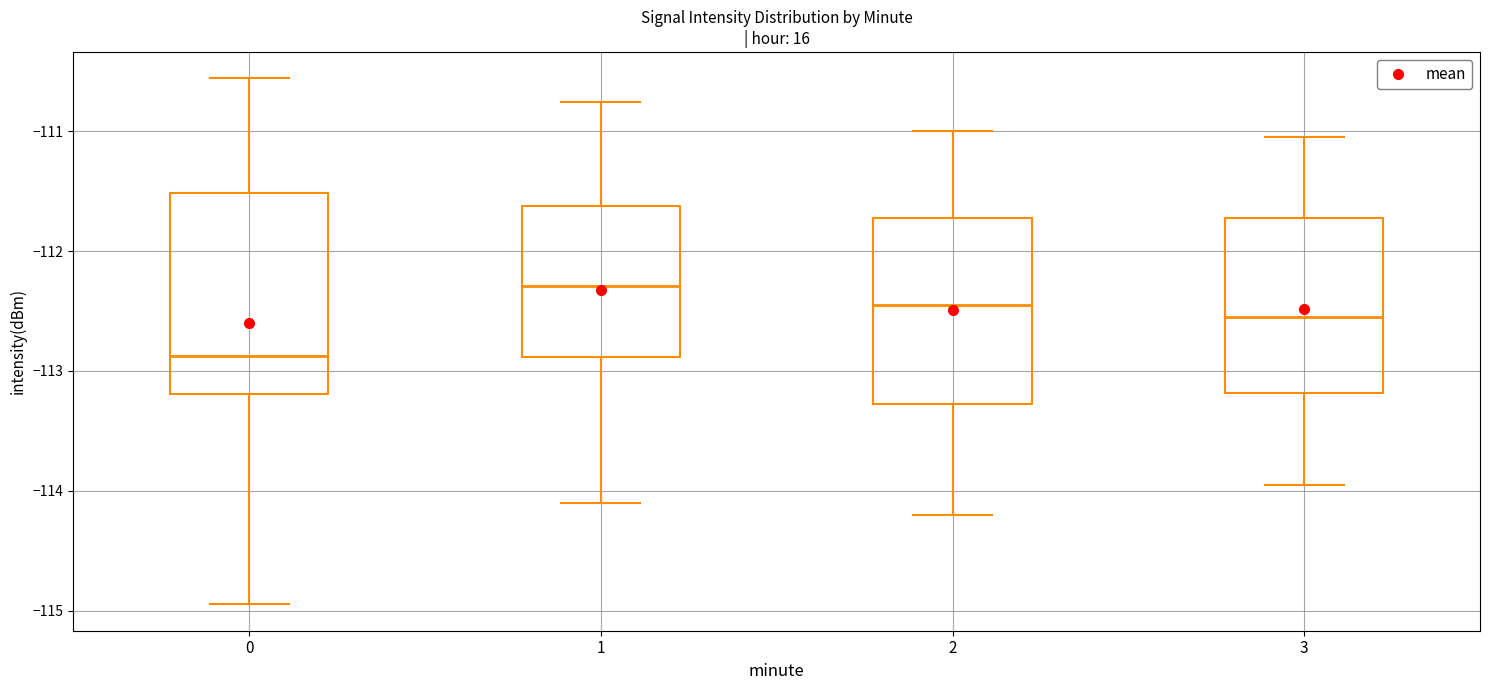

Reading left to right, read every box against the y-axis: the position of its median line, the range the box covers, and the ends of its whiskers. The values are not printed on the chart, so give them approximately, as read against the axis.

0: median -112.9, box -113.2 to -111.5, whiskers -114.9 to -110.6
1: median -112.3, box -112.9 to -111.6, whiskers -114.1 to -110.8
2: median -112.4, box -113.3 to -111.7, whiskers -114.2 to -111.0
3: median -112.5, box -113.2 to -111.7, whiskers -113.9 to -111.0